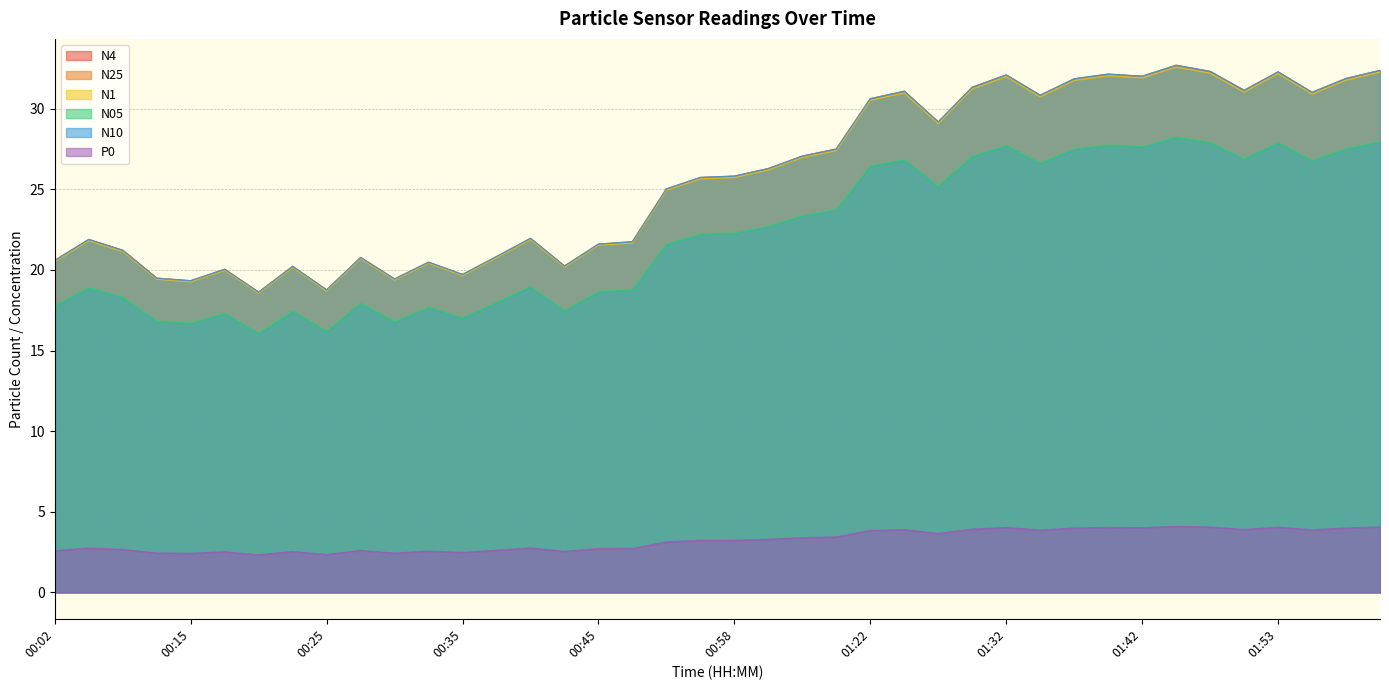

How many data points in N05 are less than 22?

19